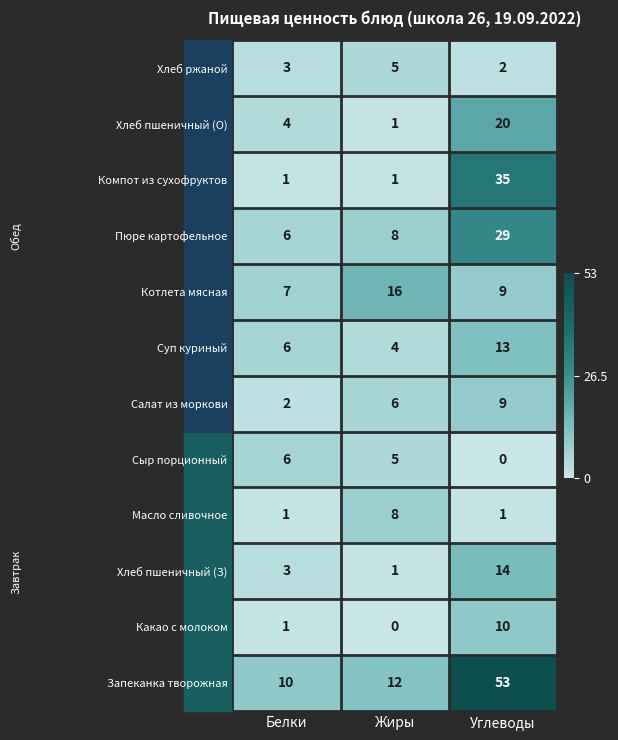

What is the average value of the Какао с молоком series?

4